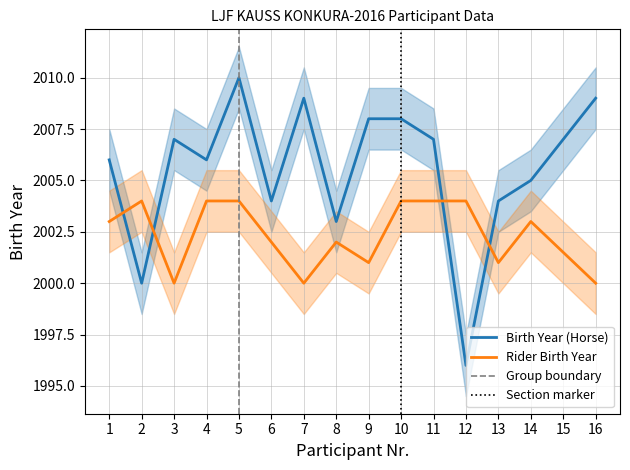

At which category does the data reach its first local peak?

3